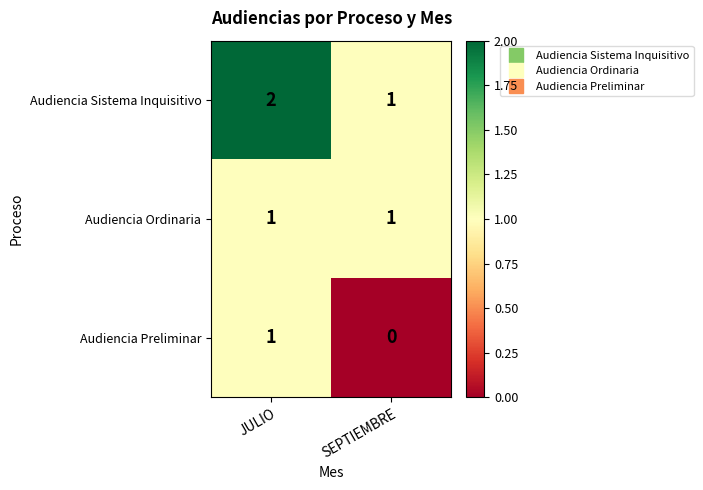

How many values in the Audiencia Sistema Inquisitivo series are below 2?

1